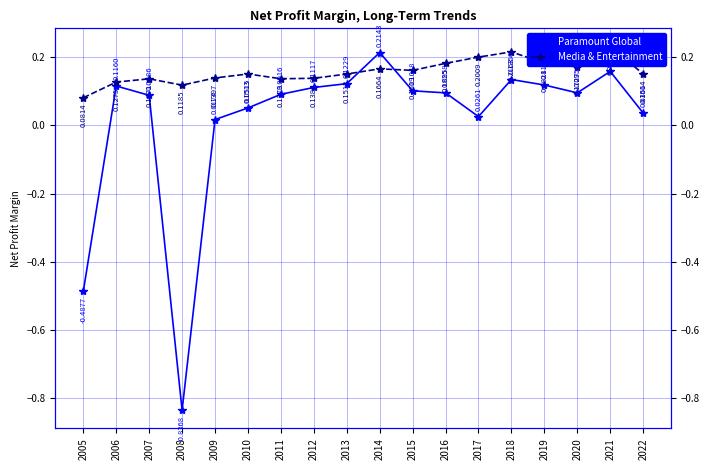

At which category is the sum across all series the highest?

2021